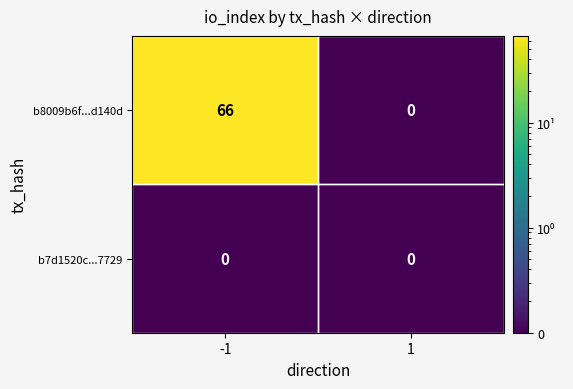

What is the total value across all series at 1?

0